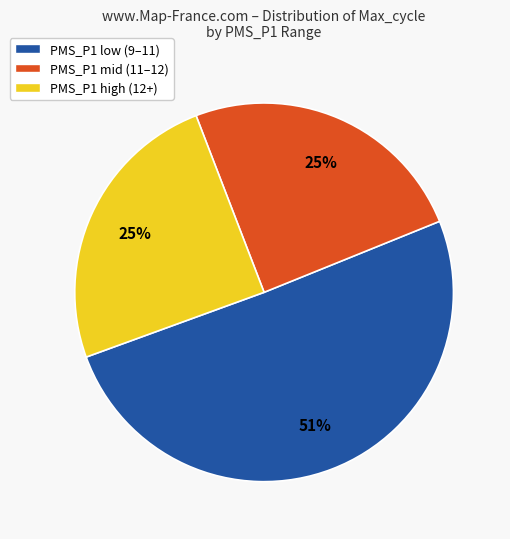

To the nearest percent, what portion does PMS_P1 high (12+) represent?

25%